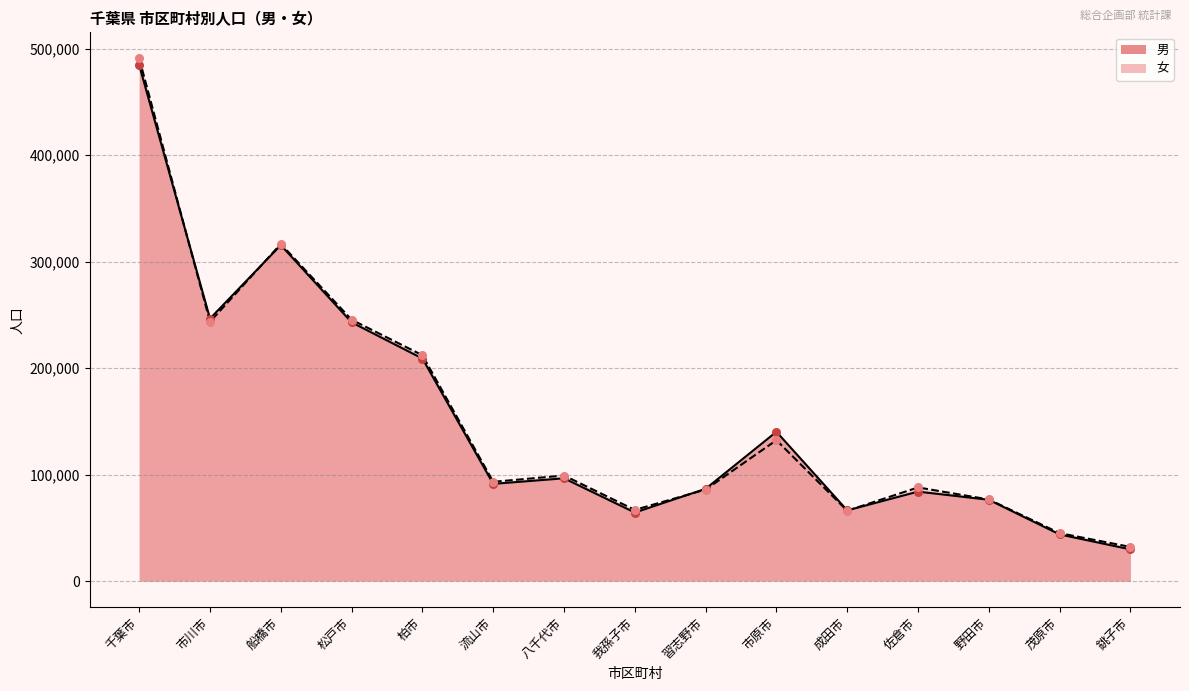

What are all the series names shown in the legend?

男, 女